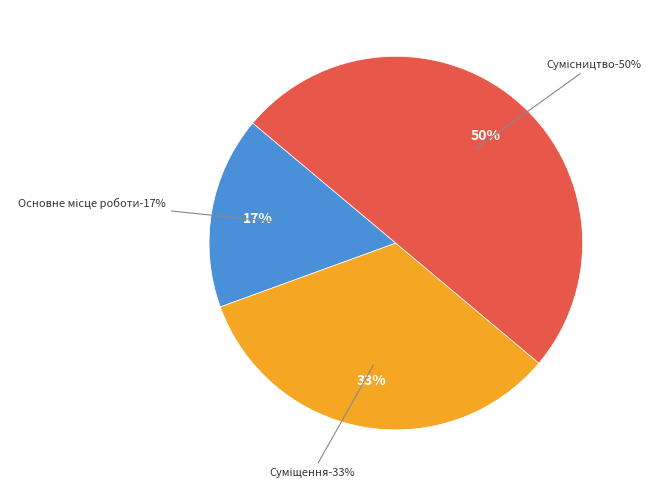

Does Основне місце роботи account for over 50% of the chart?

No